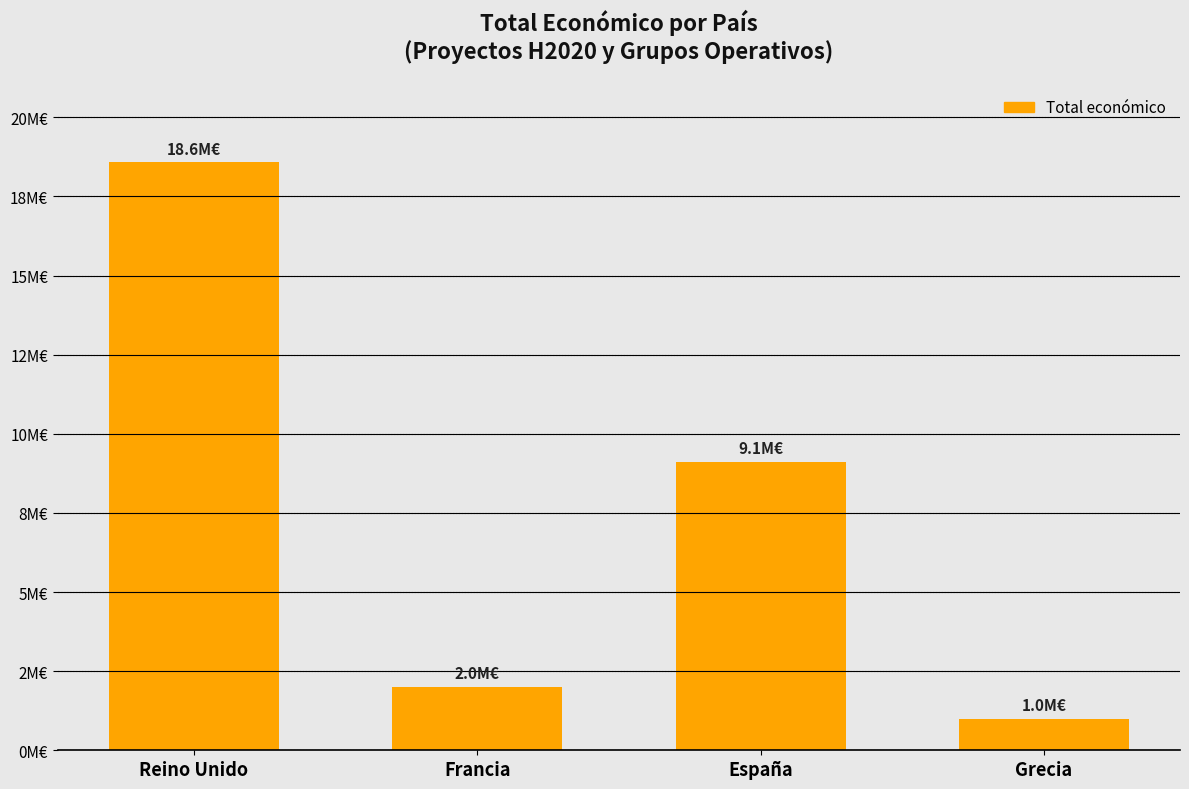

What is the label of the 3rd bar from the left?

España